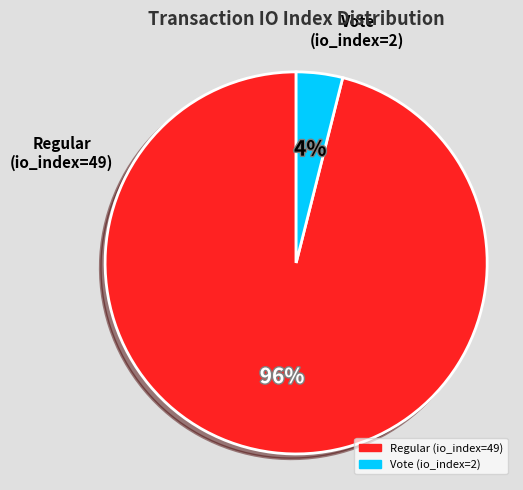

Combined, do Regular (io_index=49) and Vote (io_index=2) account for over 50%?

Yes